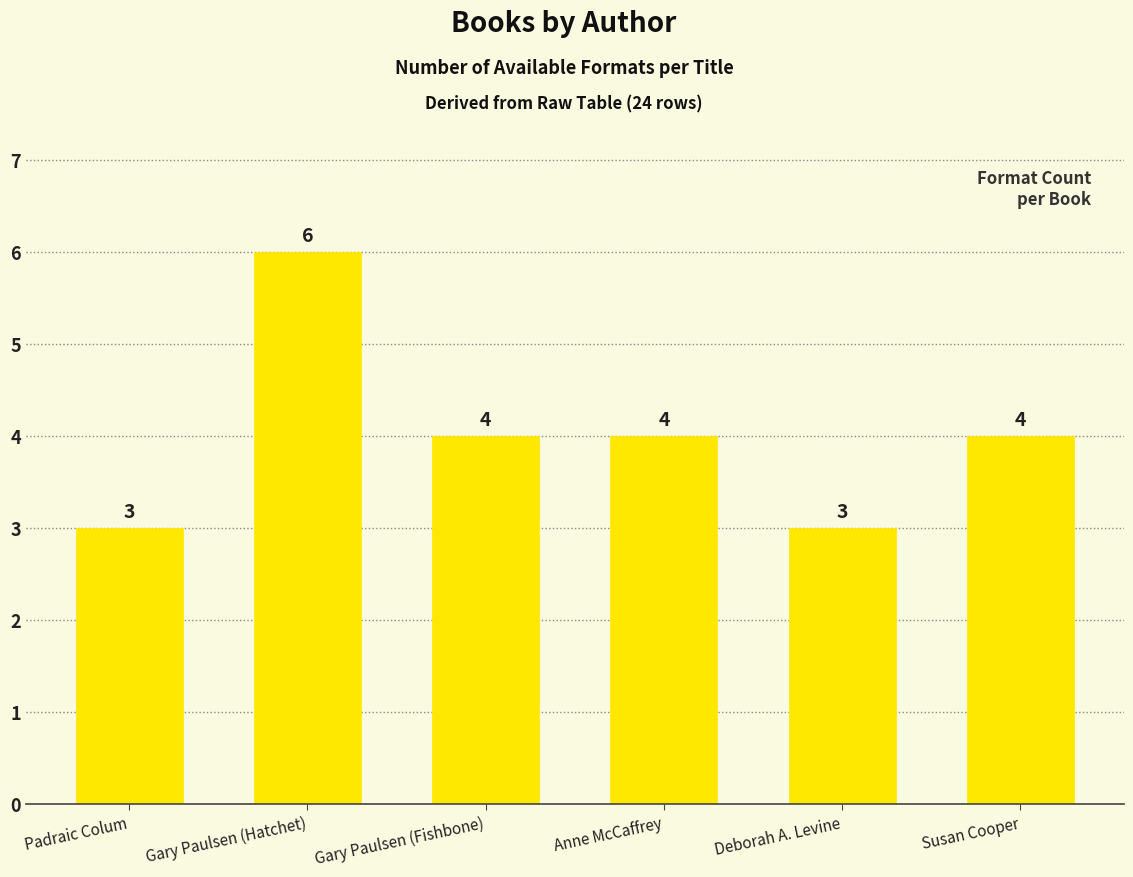

Count the values in the range 3 to 4.

5